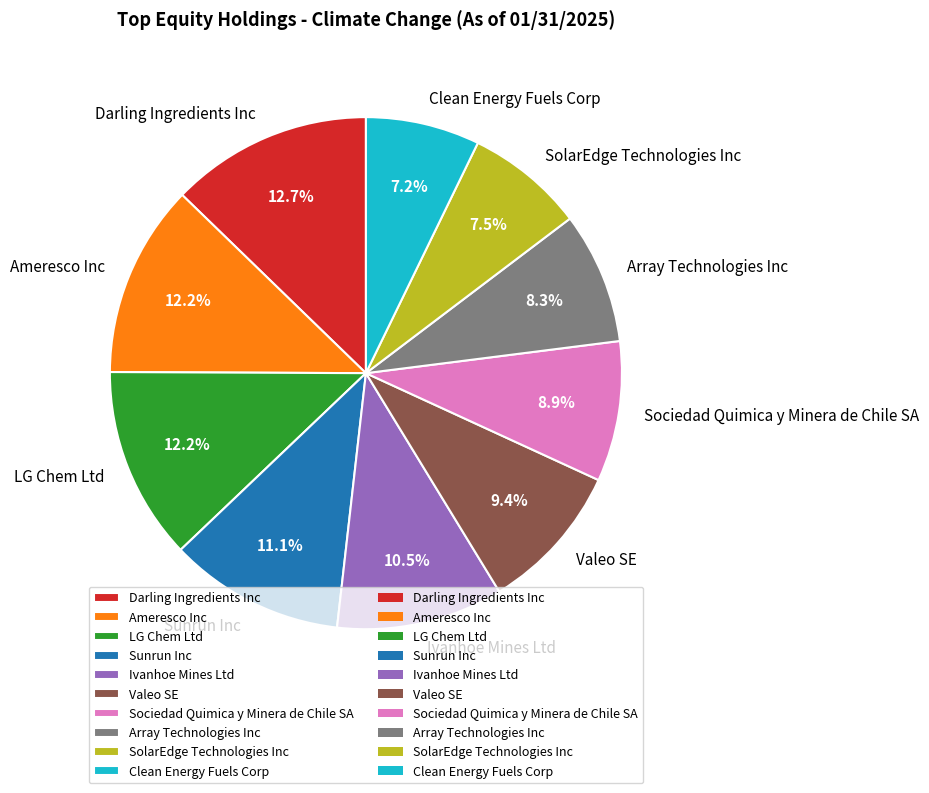

How many segments does this pie chart have?

10